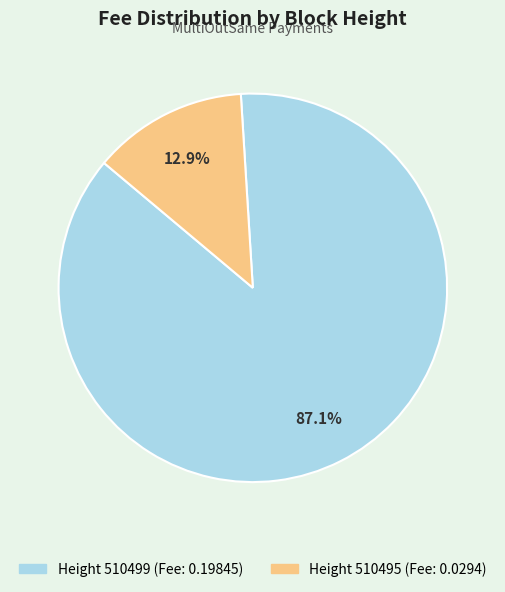

Does any single category account for the majority?

Yes